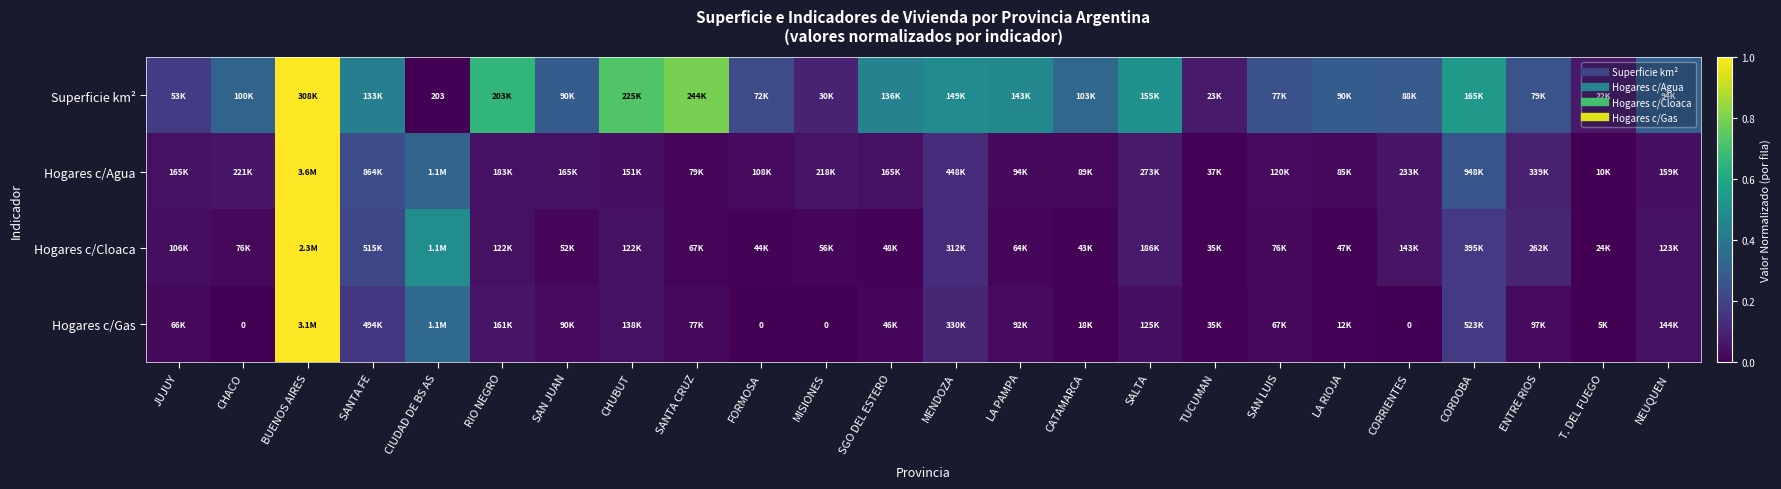

What is the sum of the Superficie km² values at LA PAMPA and SAN LUIS?

0.7